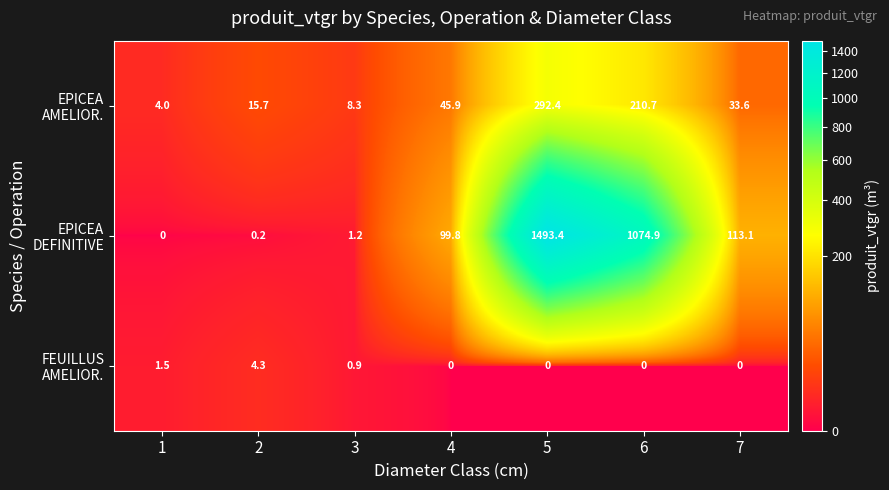

What is the difference between the highest and lowest values at 5?

1493.4